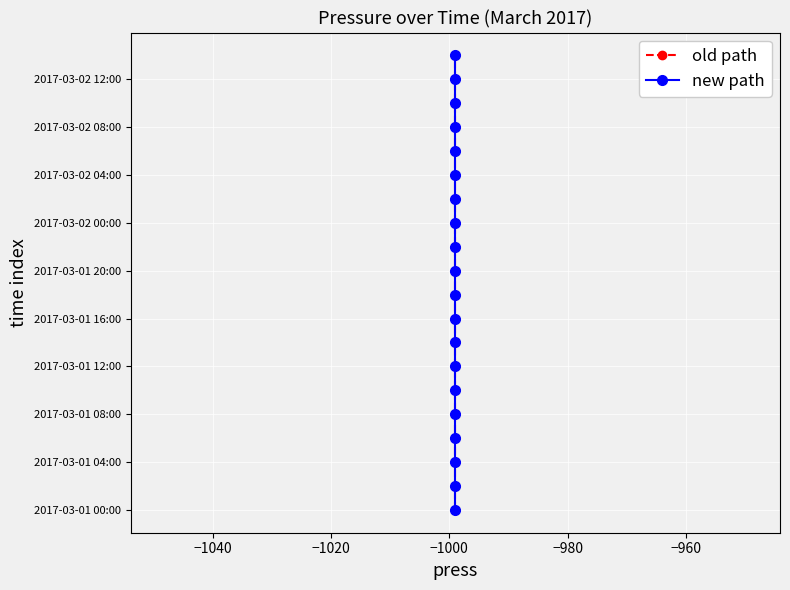

True or false: old path and new path cross at least once.

False